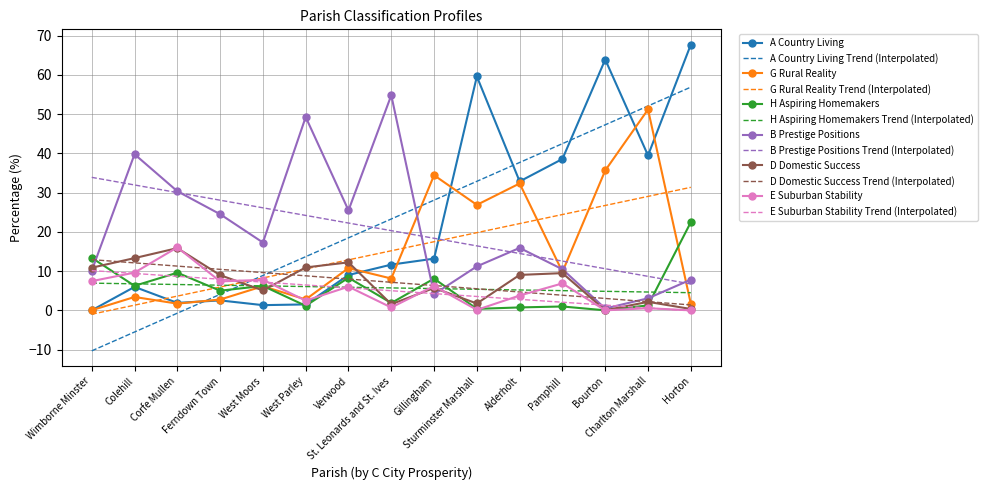

How many values in the G Rural Reality series exceed 8?

8